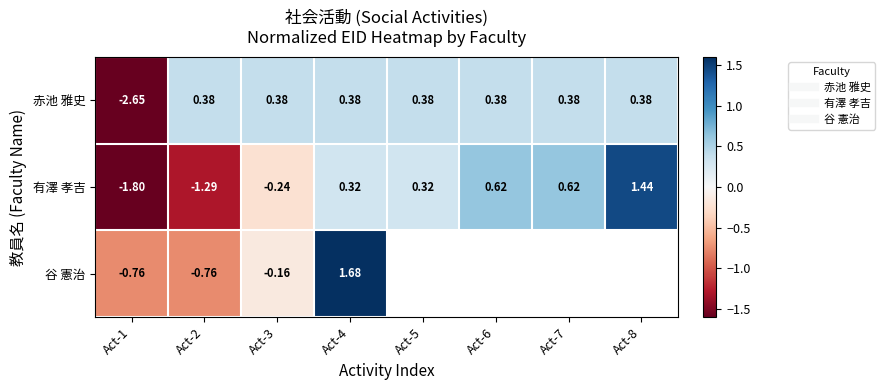

What is the difference between the maximum and minimum values in the 谷 憲治 series?

2.4